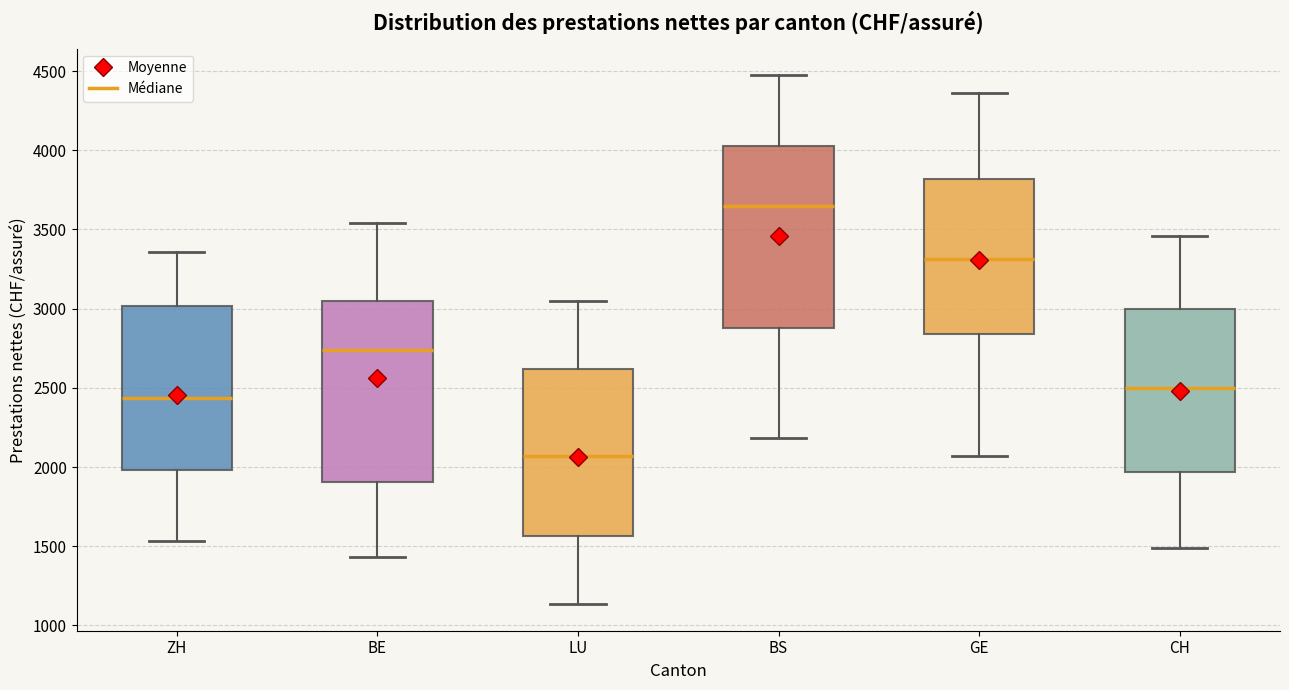

Reading left to right, read every box against the y-axis: the position of its median line, the range the box covers, and the ends of its whiskers. The values are not printed on the chart, so give them approximately, as read against the axis.

ZH: median 2450, box 2000 to 3000, whiskers 1550 to 3350
BE: median 2750, box 1900 to 3050, whiskers 1450 to 3550
LU: median 2050, box 1550 to 2600, whiskers 1150 to 3050
BS: median 3650, box 2900 to 4000, whiskers 2200 to 4450
GE: median 3300, box 2850 to 3800, whiskers 2050 to 4350
CH: median 2500, box 1950 to 3000, whiskers 1500 to 3450